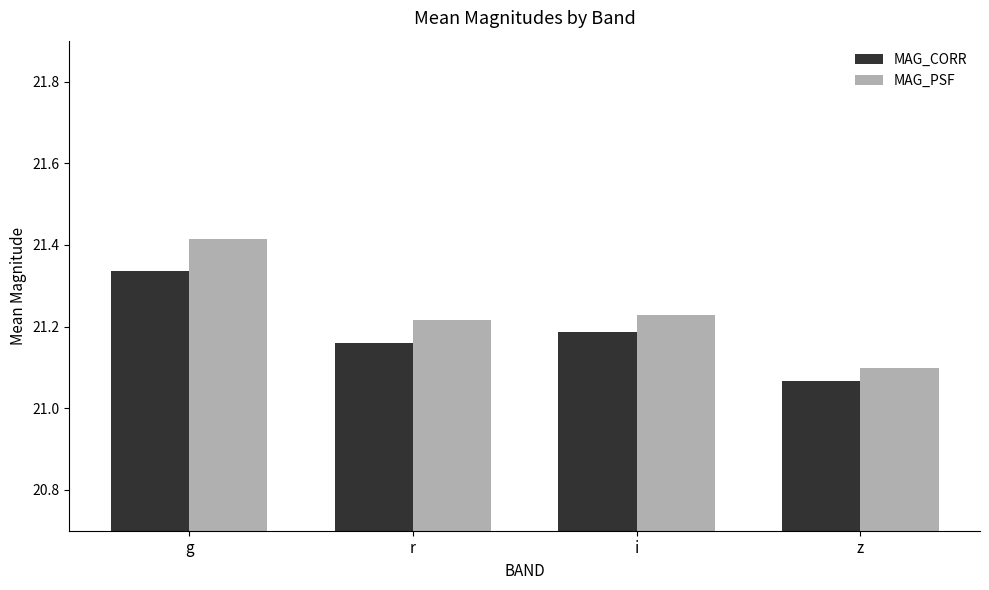

What is the total value across all series at i?

42.4